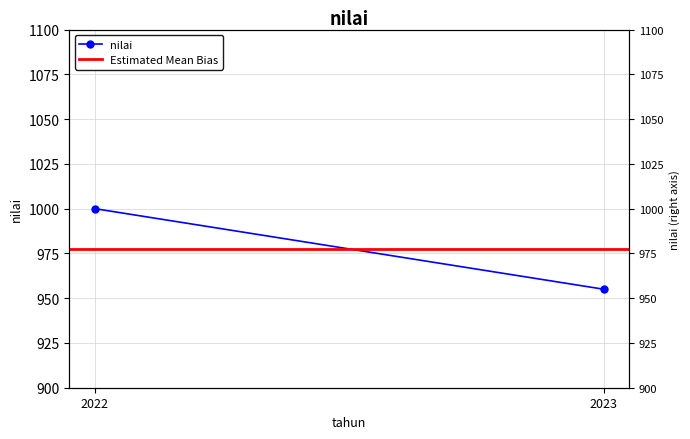

What value does the nilai series have at 2023?

955.0